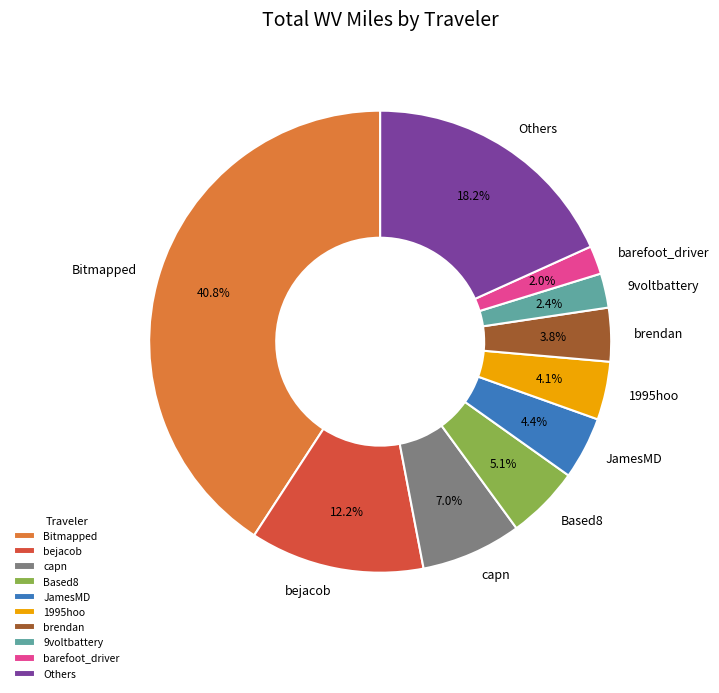

How much of the chart is everything except 1995hoo?

95.9%